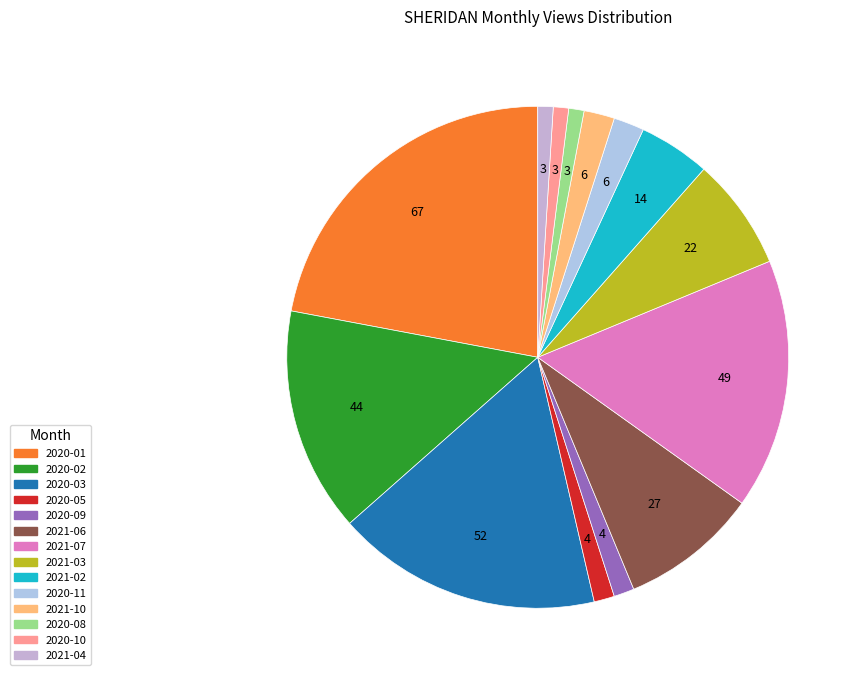

What percentage is the 2020-11 slice, to the nearest percent?

2%